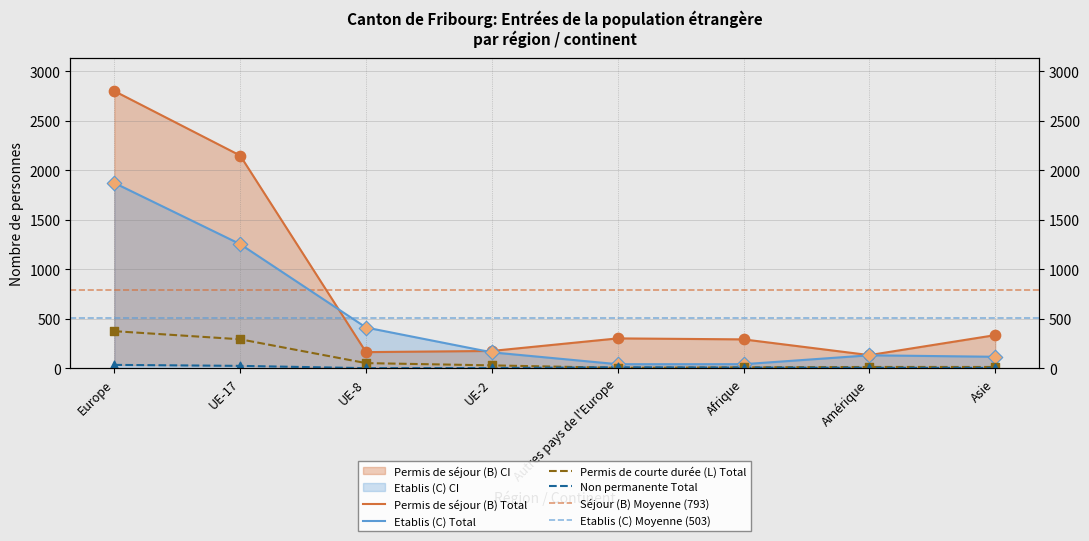

Which series contains the highest Y value?

Permis de séjour (B) Total